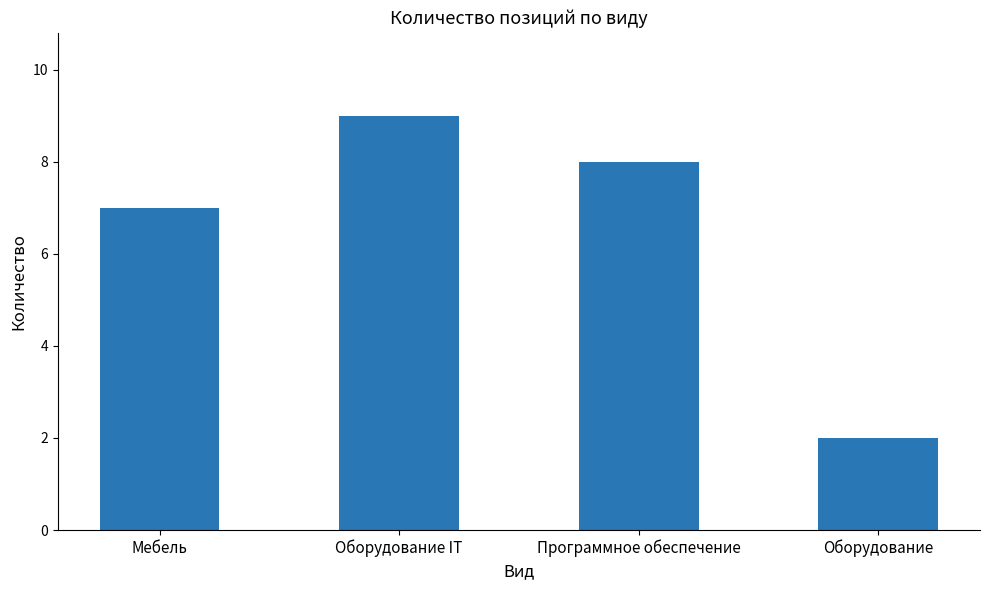

Between Оборудование IT and Оборудование, which is larger?

Оборудование IT